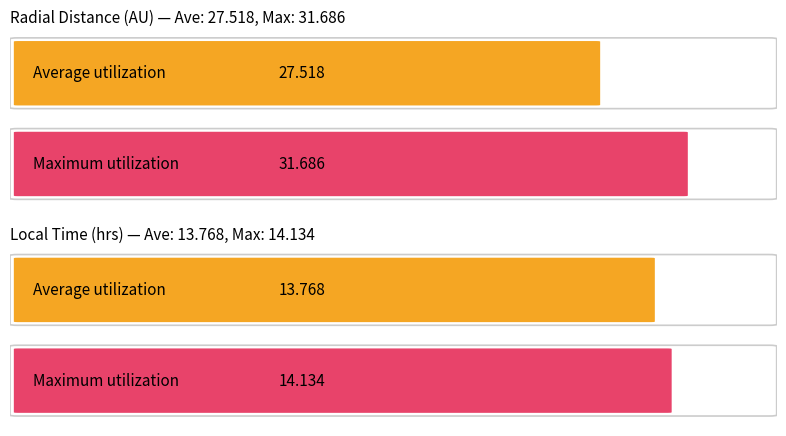

Which has a higher value, 260.5208 or 260.1458?

260.5208